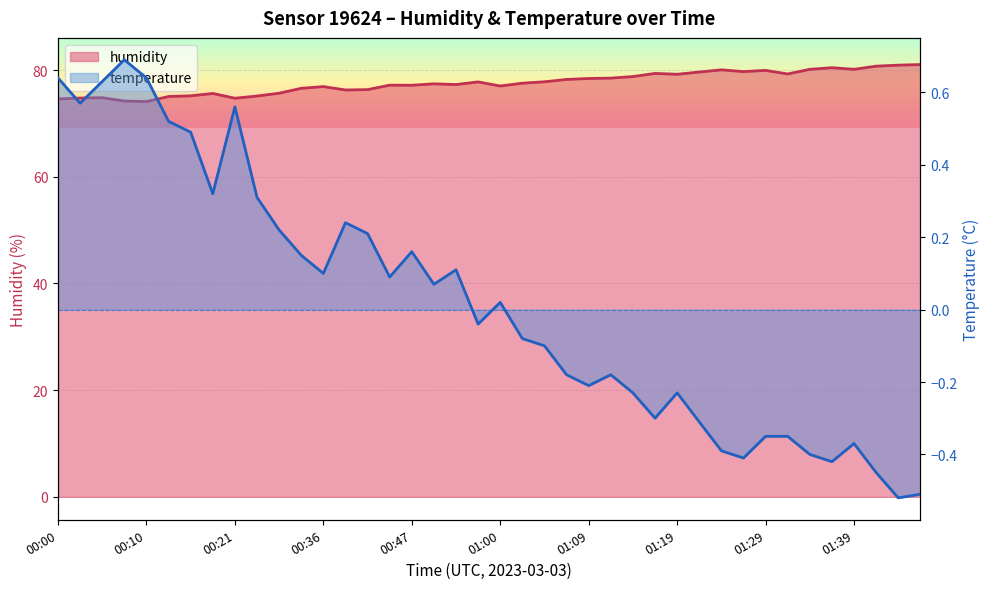

At how many categories does at least one series exceed 20?

40